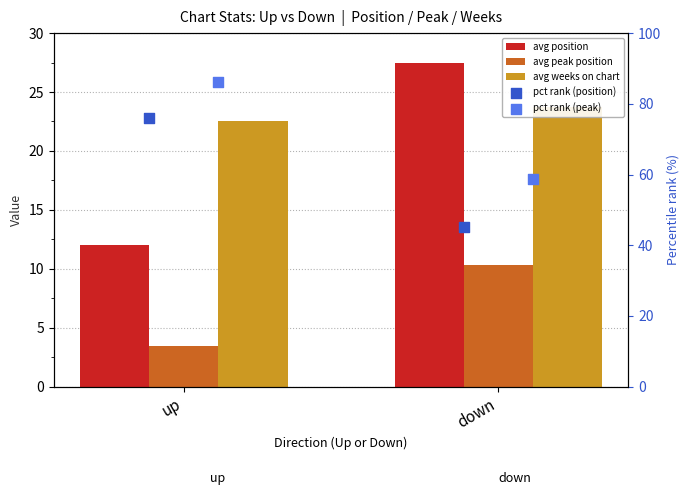

Which series has the largest total across all categories?

pct rank (peak)